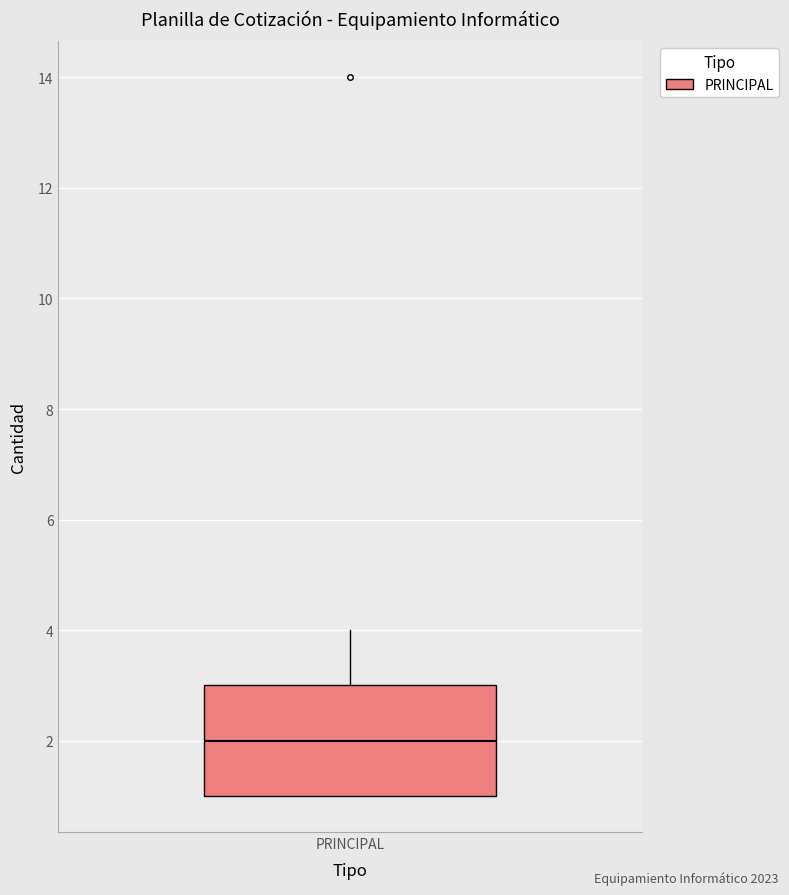

Read this box plot against the y-axis: the position of the median line, the range covered by the box, and the ends of both whiskers. The values are not printed on the chart, so give them approximately, as read against the axis.

median 2, box 1 to 3, whiskers 1 to 4